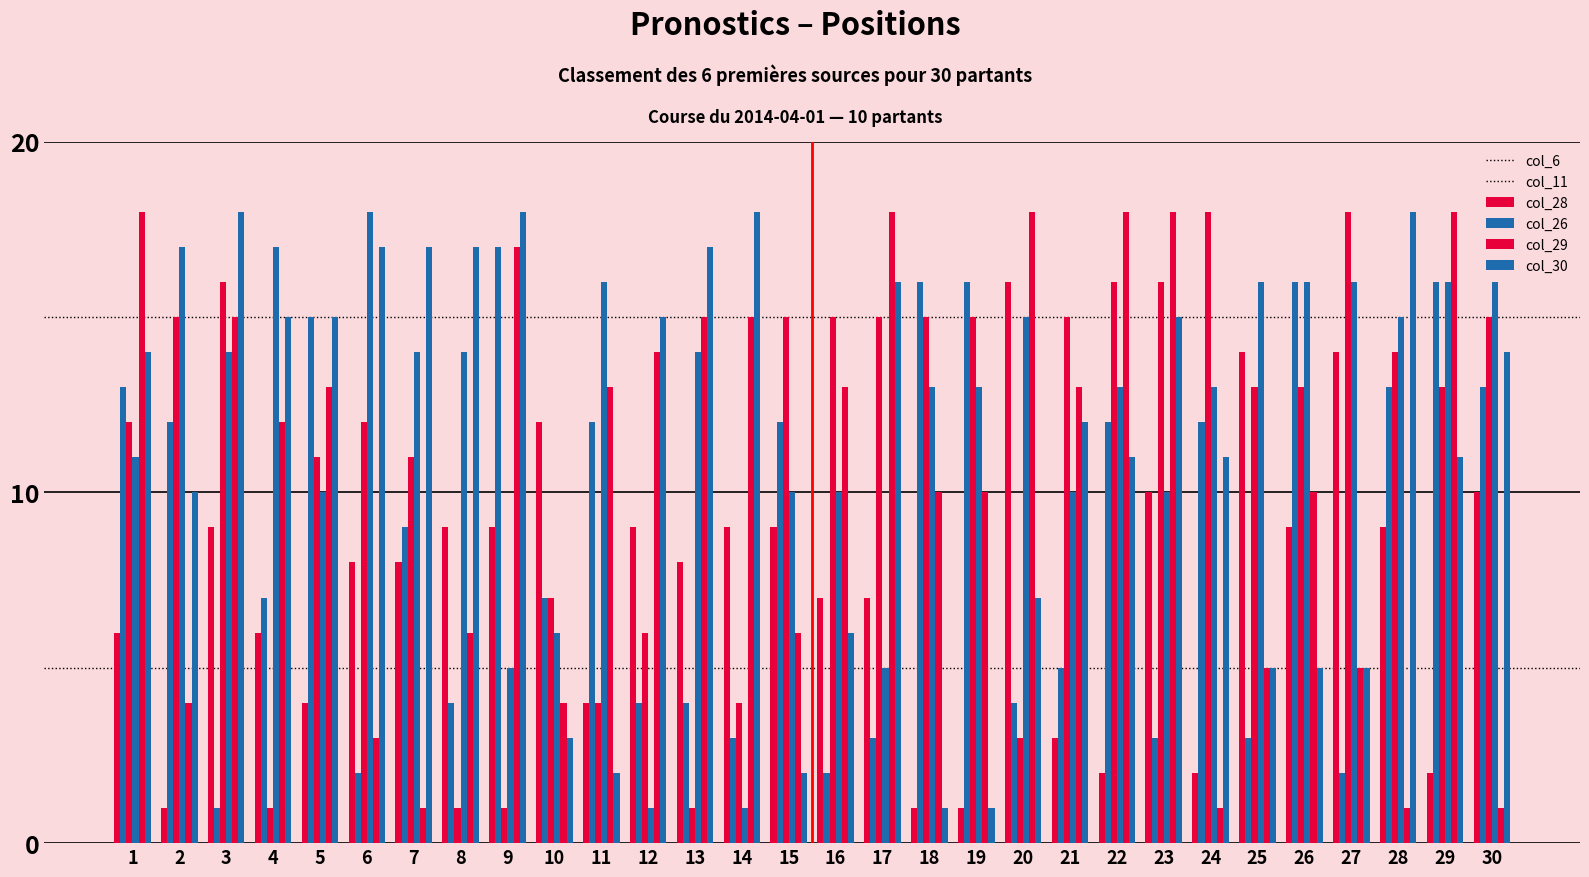

How many data points does each series have?

30